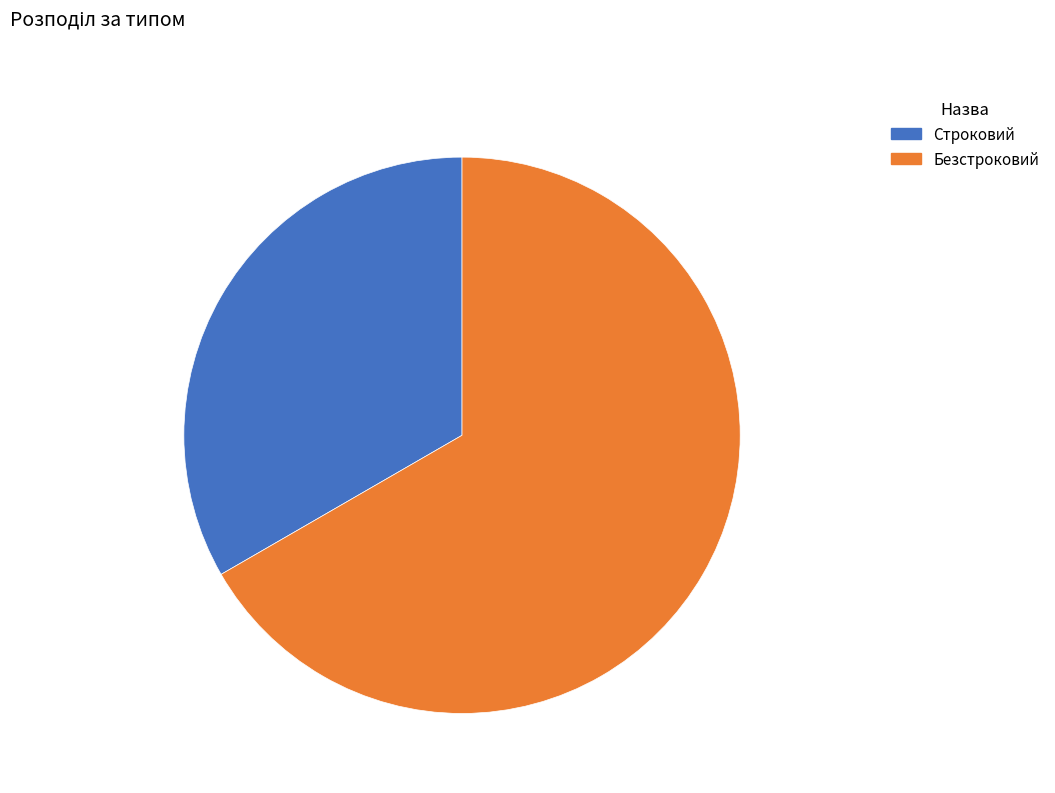

What is the ratio of the value at Безстроковий to the value at Строковий?

2.0